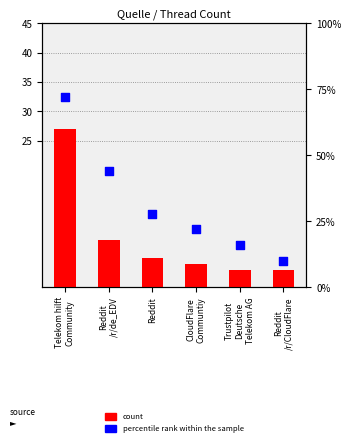

Which series reaches the minimum Y coordinate?

count